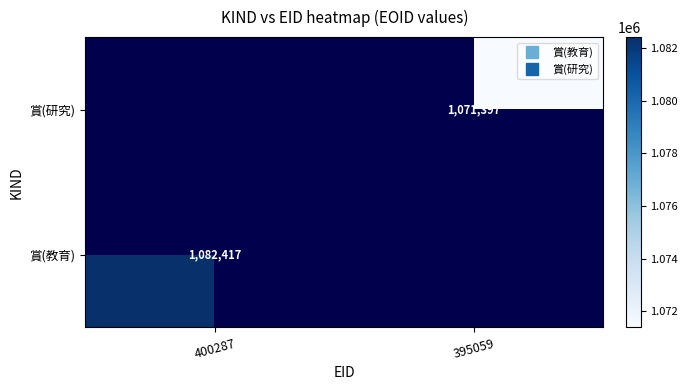

Which has a higher value, 395059 or 400287?

400287